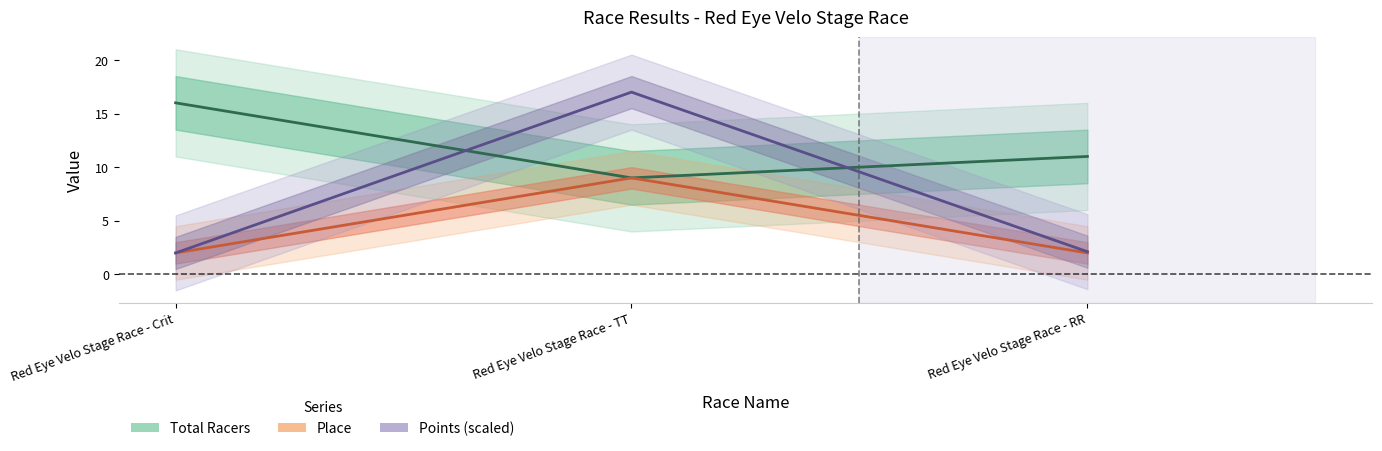

How many lines are shown in the chart?

3